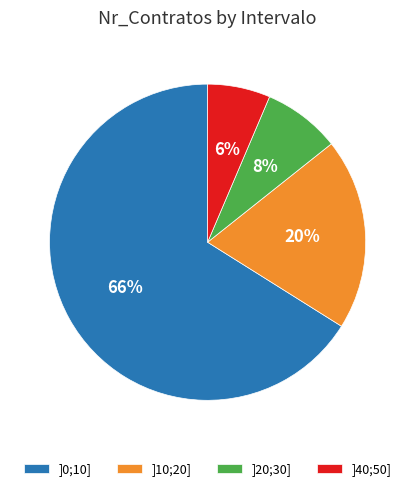

Does ]0;10] account for over 50% of the chart?

Yes